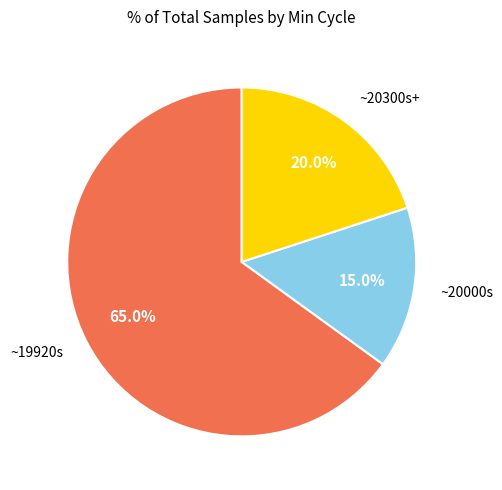

To the nearest percent, what is the average slice percentage?

33%